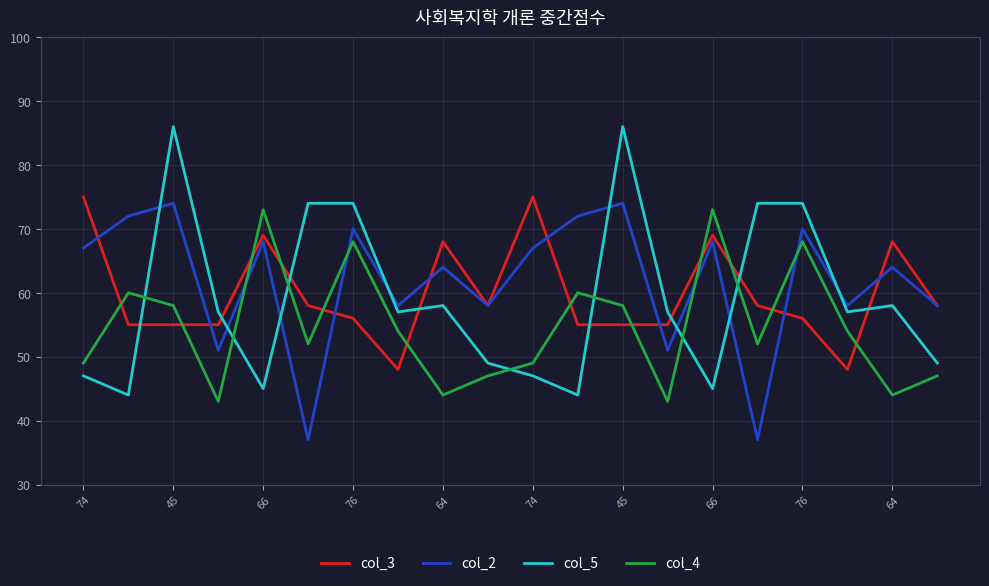

What are all the series names shown in the legend?

col_3, col_2, col_5, col_4